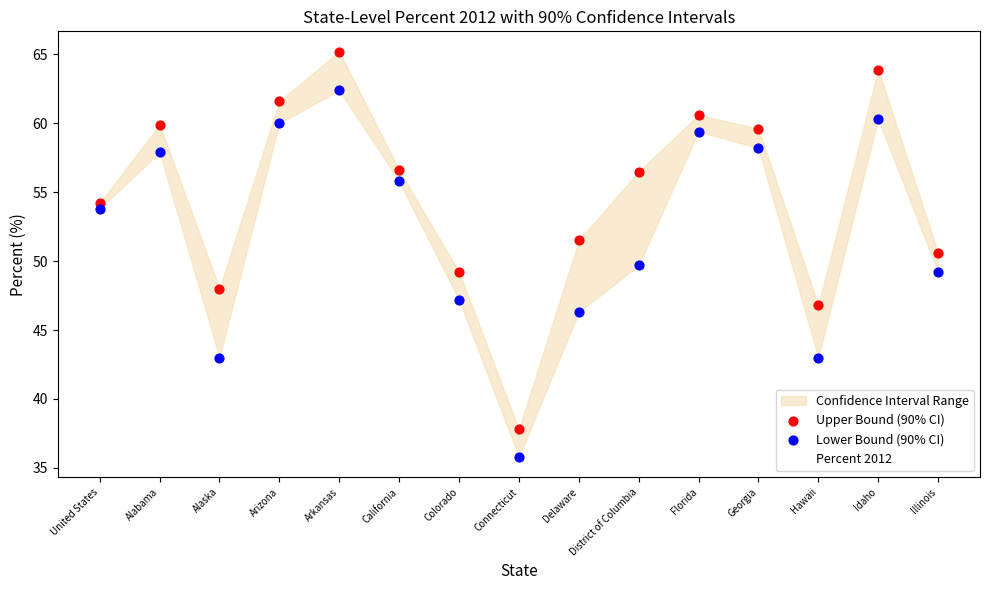

Which series reaches the minimum Y coordinate?

Lower Bound (90% CI)